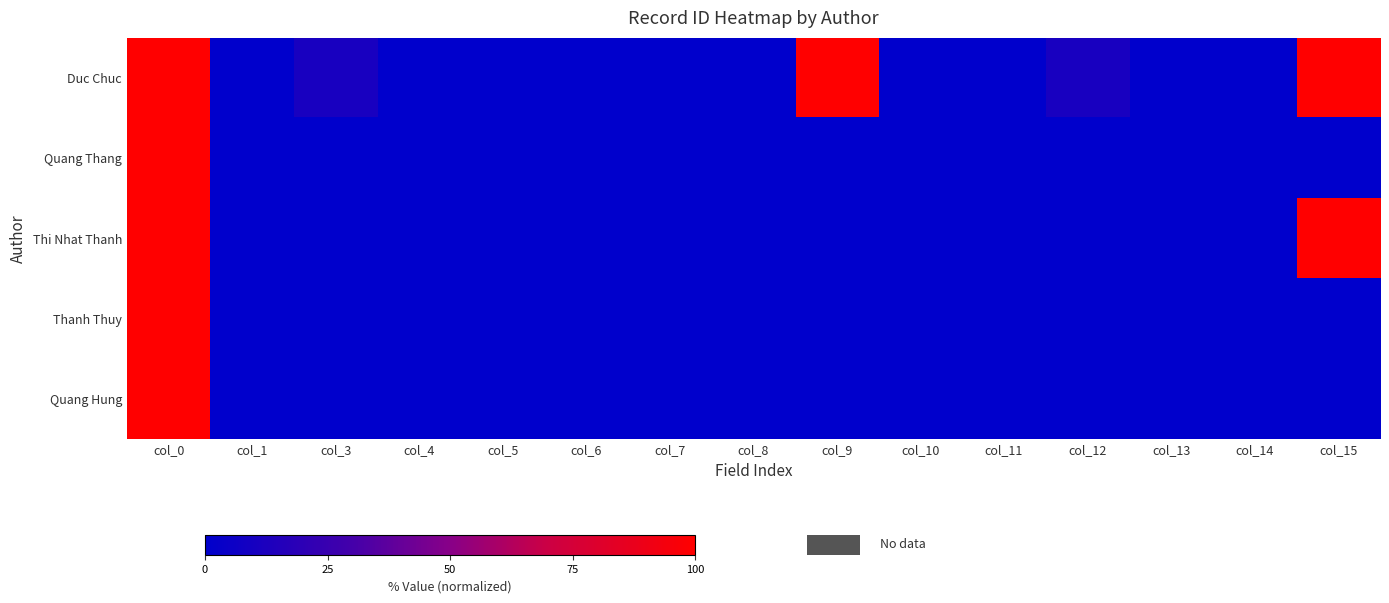

Is the value of Thanh Thuy at col_11 greater than the value of Quang Thang at col_0?

No